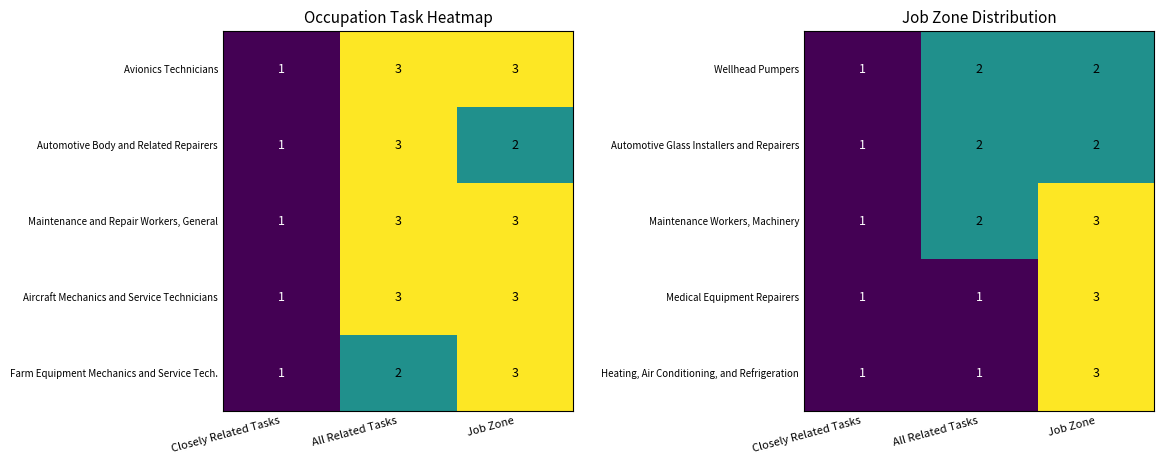

How many Medical Equipment Repairers values are between 1 and 3?

3